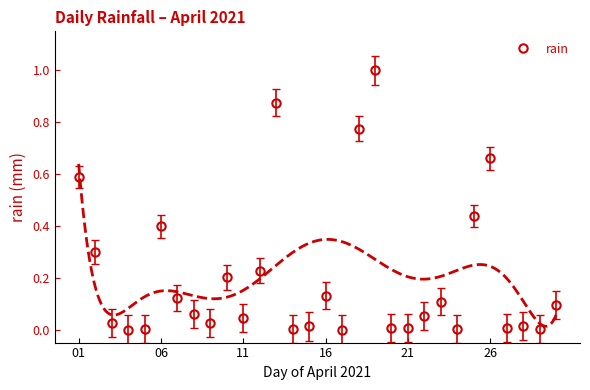

Where is the first local maximum for rain?

06